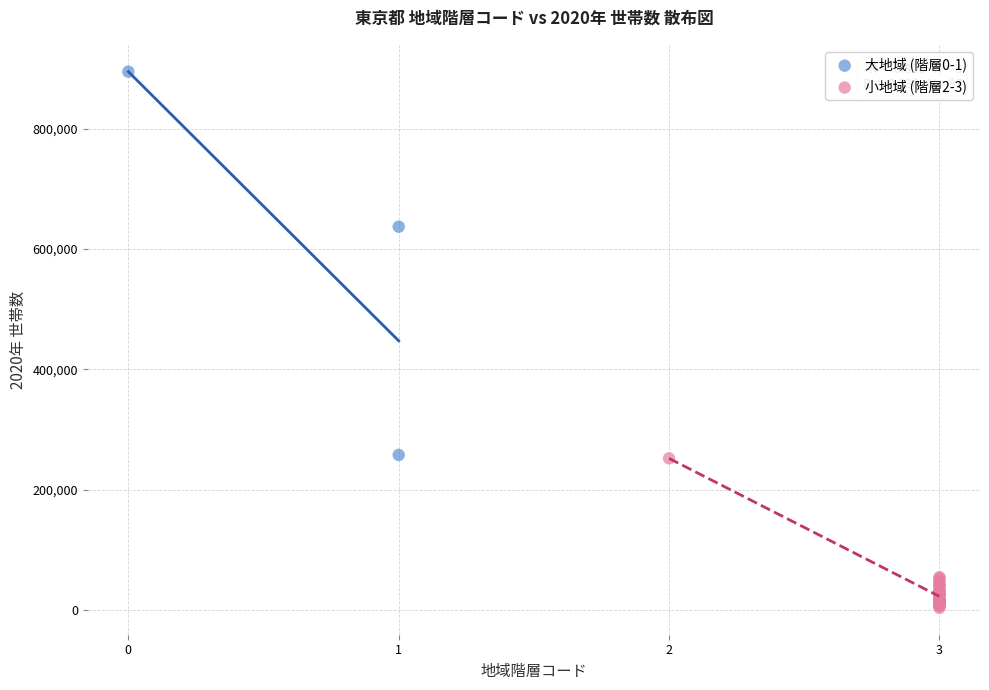

Which series reaches the maximum Y coordinate?

大地域 (階層0-1)